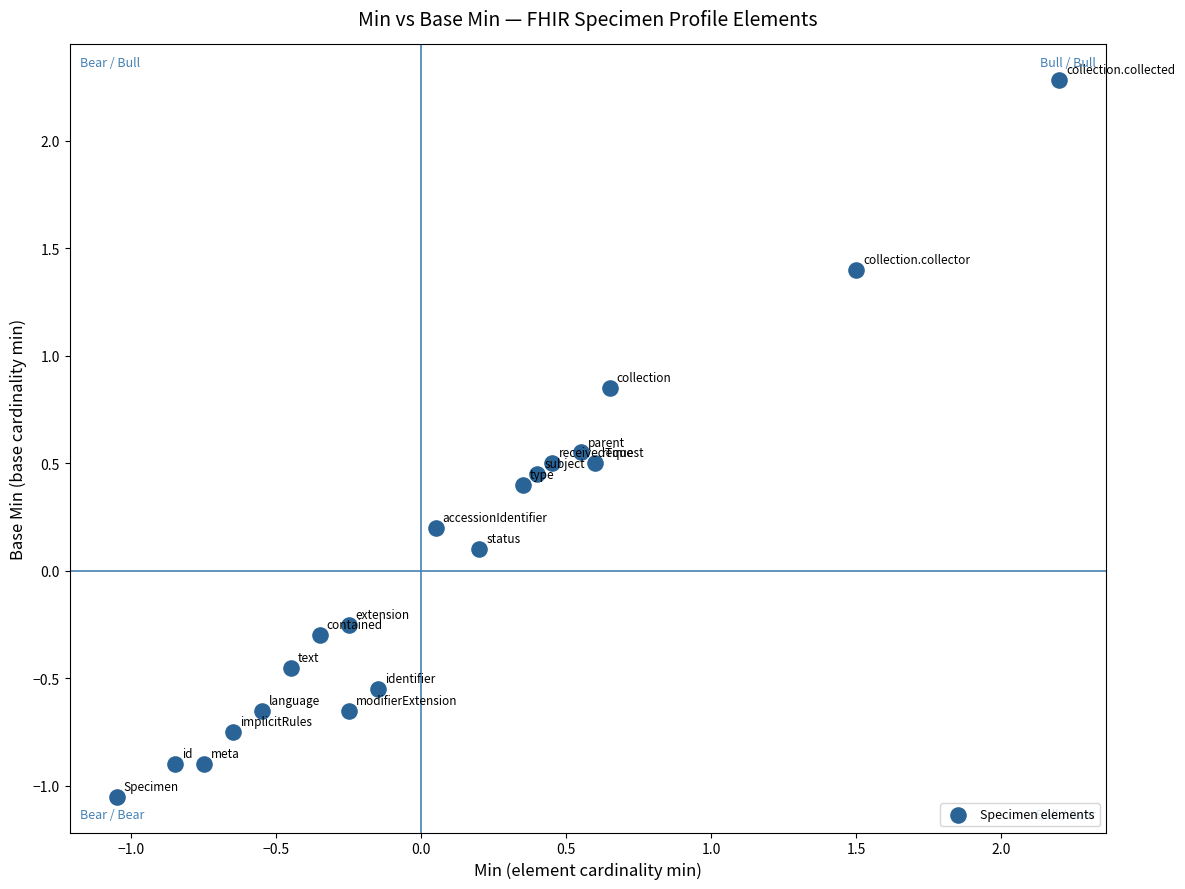

What is the range of X values (max minus min)?

3.2